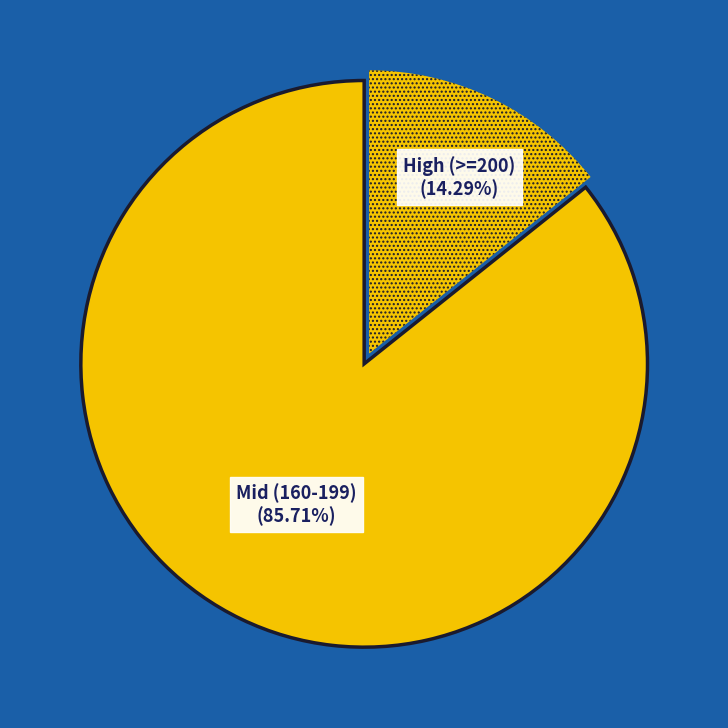

What is the largest slice in the pie chart?

Mid (160-199) (85.71%)